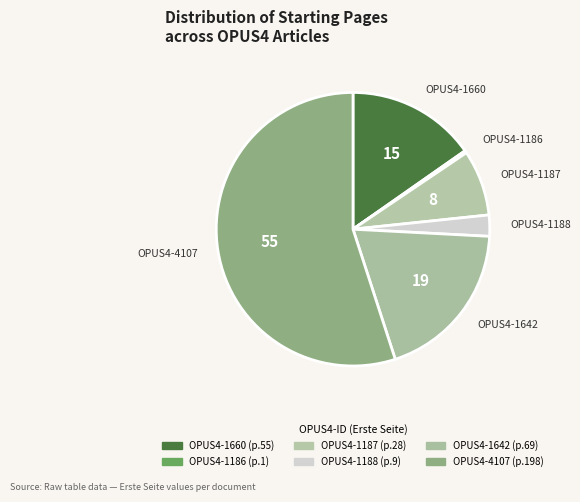

To the nearest percent, what is the combined percentage of OPUS4-1188 and OPUS4-4107?

58%